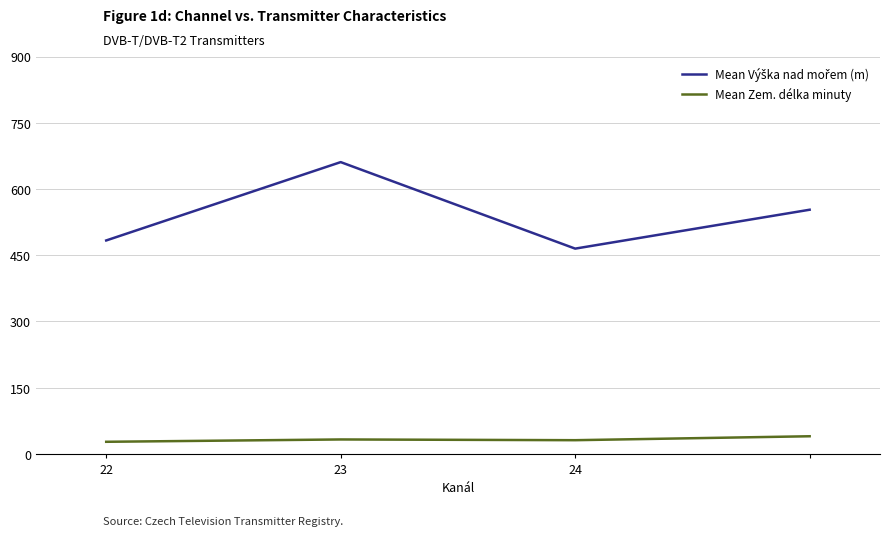

What is the smallest value displayed?

27.5